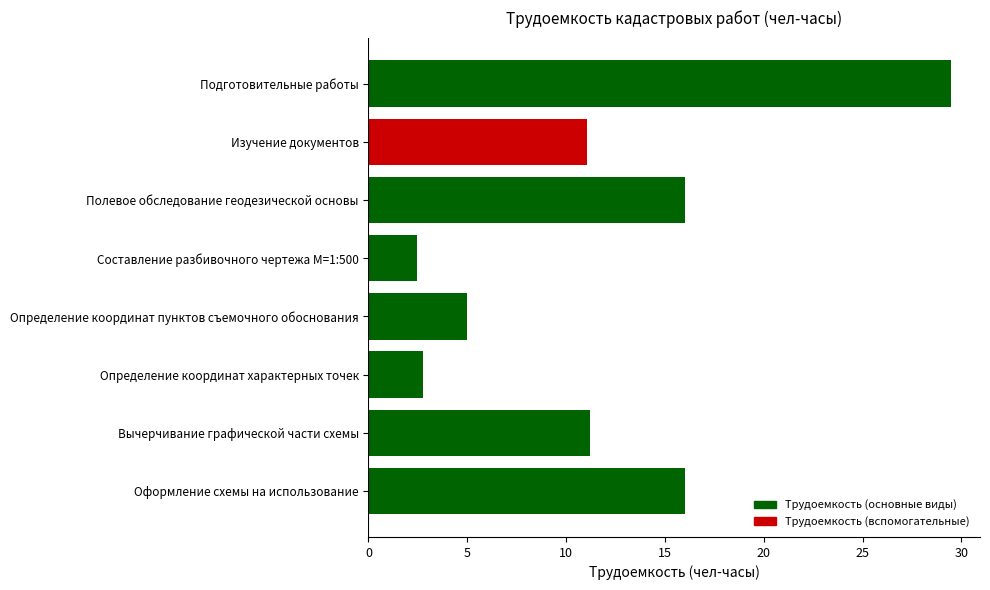

What is the sum of the values at Оформление схемы на использование and Определение координат пунктов съемочного обоснования?

21.0